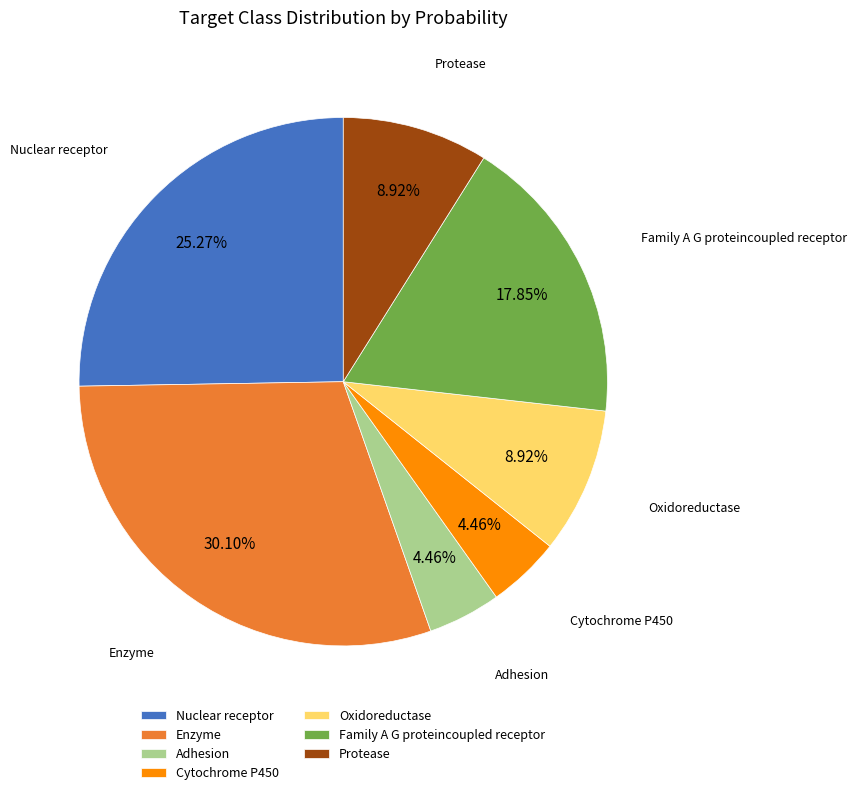

Which has a higher value, Family A G proteincoupled receptor or Nuclear receptor?

Nuclear receptor